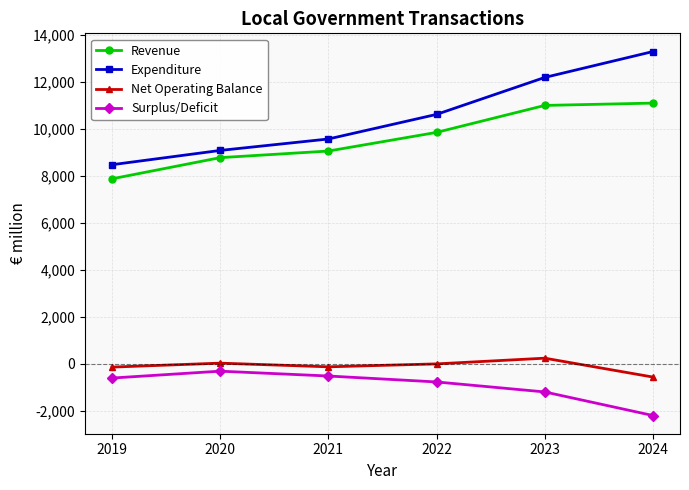

Which series has the largest range (max minus min)?

Expenditure